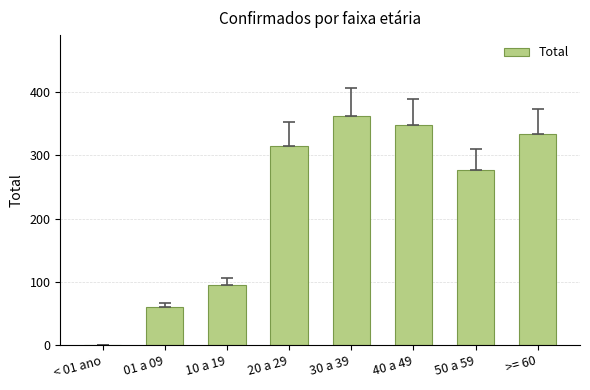

Is it true that the value at 30 a 39 is 363?

True